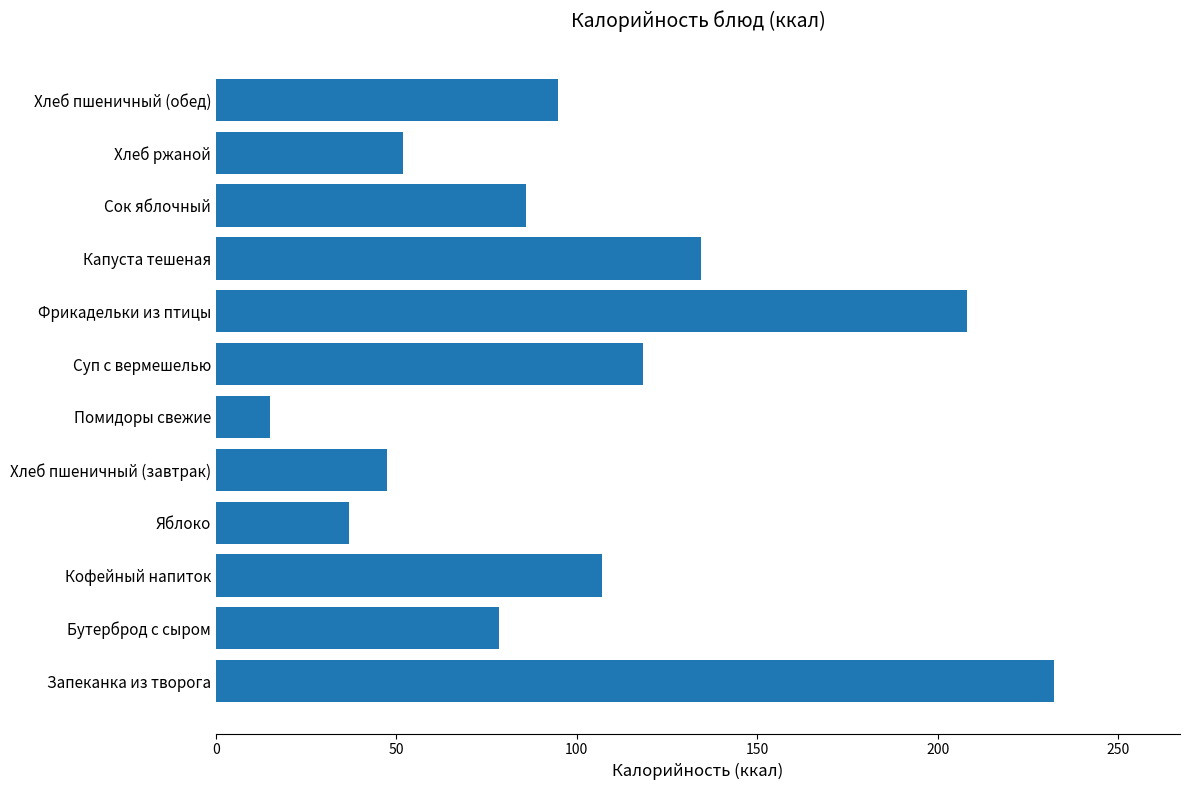

True or false: the data shows 63.2 at Яблоко.

False